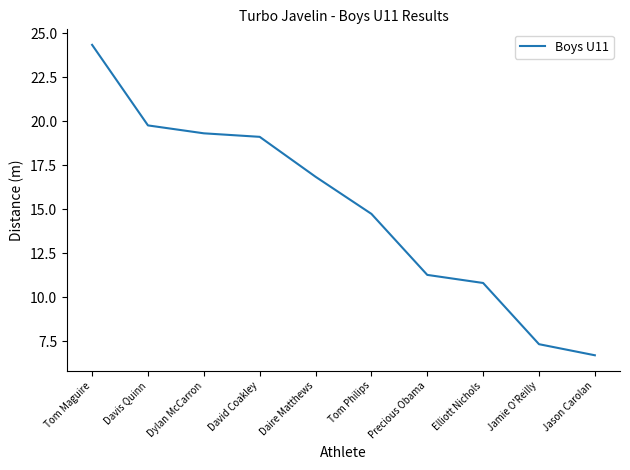

Is it true that the value at Jason Carolan is 6.7?

True